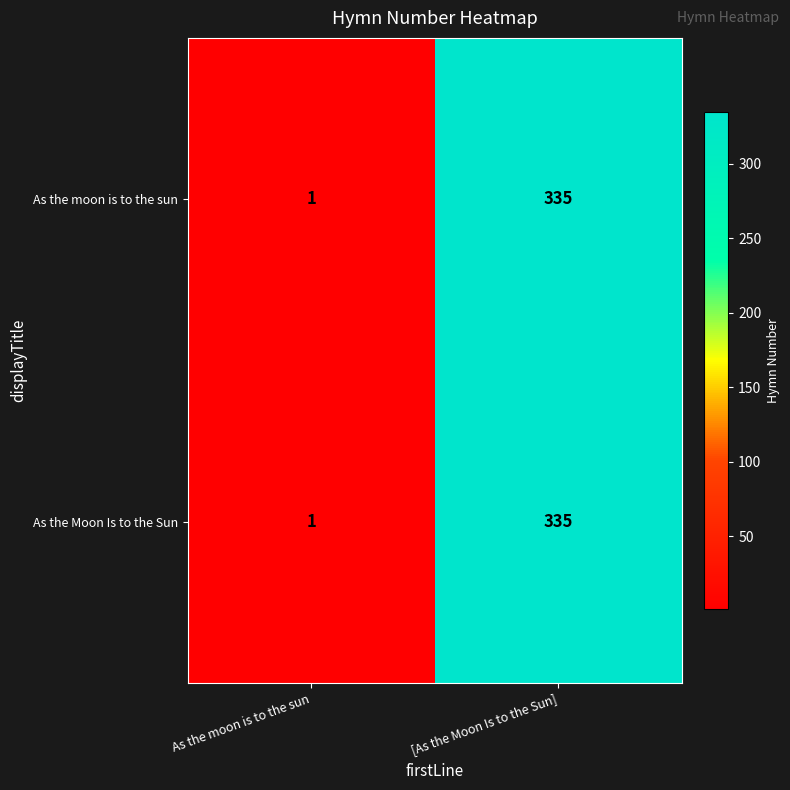

True or false: As the moon is to the sun has a value of 2 at As the moon is to the sun.

False